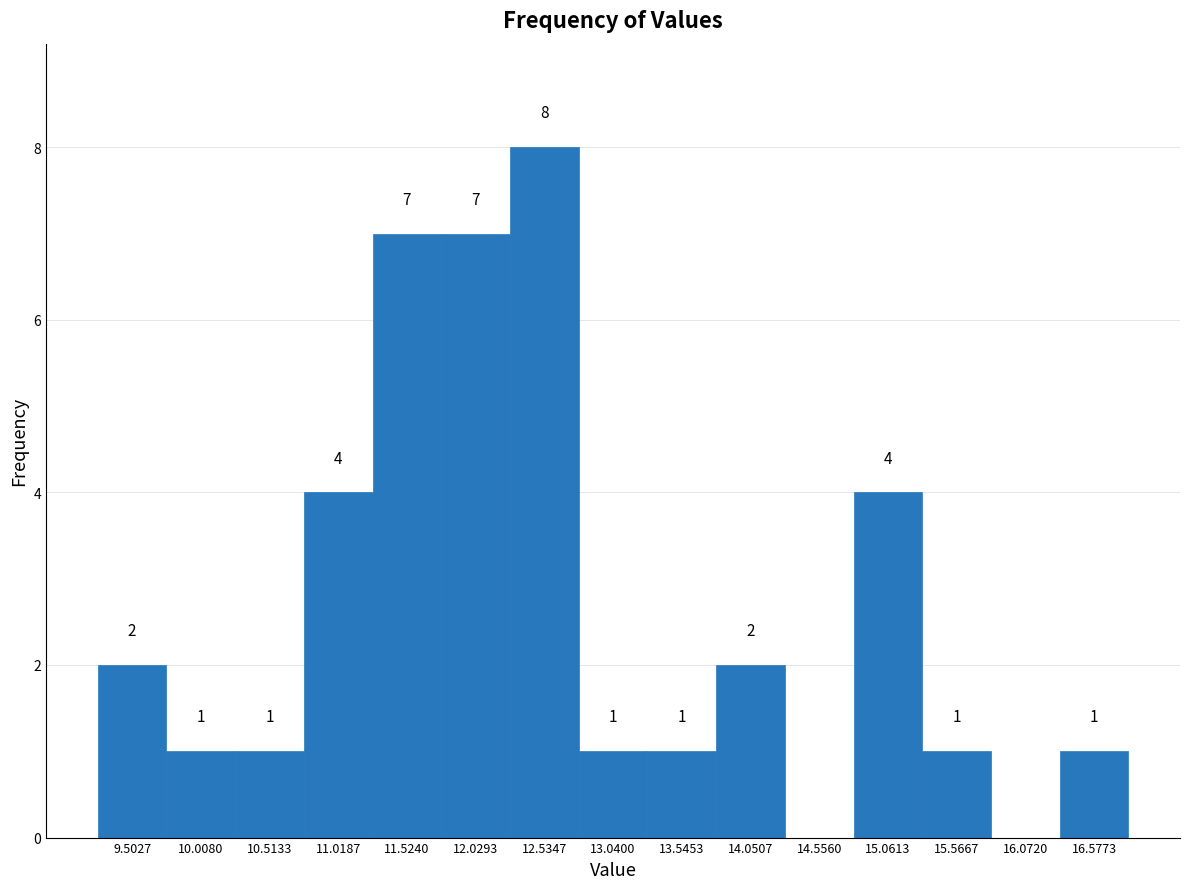

Over which range of the x-axis is the bar tallest?

12.3 to 12.8